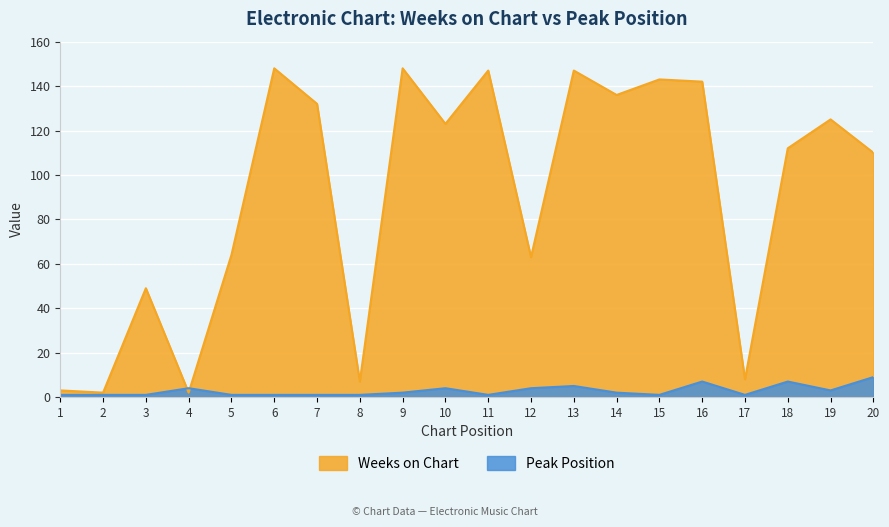

Is it true that Weeks on Chart equals 8 at 17?

True